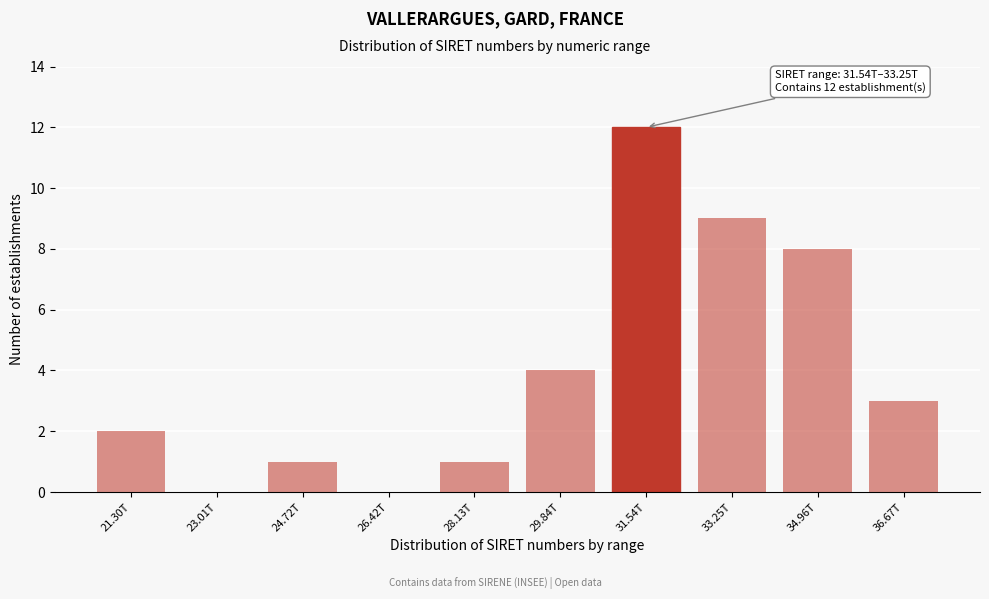

Reading left to right, transcribe all the data shown in this chart.

21.30T=2	23.01T=0	24.72T=1	26.42T=0	28.13T=1	29.84T=4	31.54T=12	33.25T=9	34.96T=8	36.67T=3